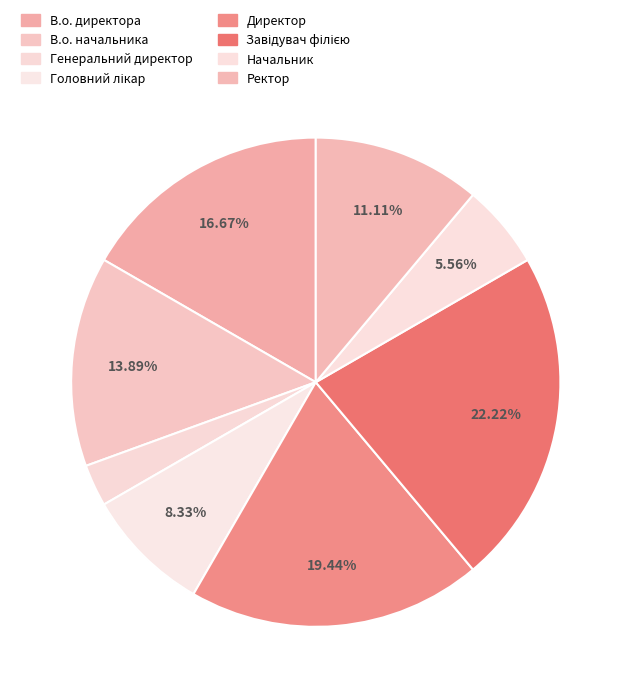

Which category has the smallest portion of the pie?

Генеральний директор